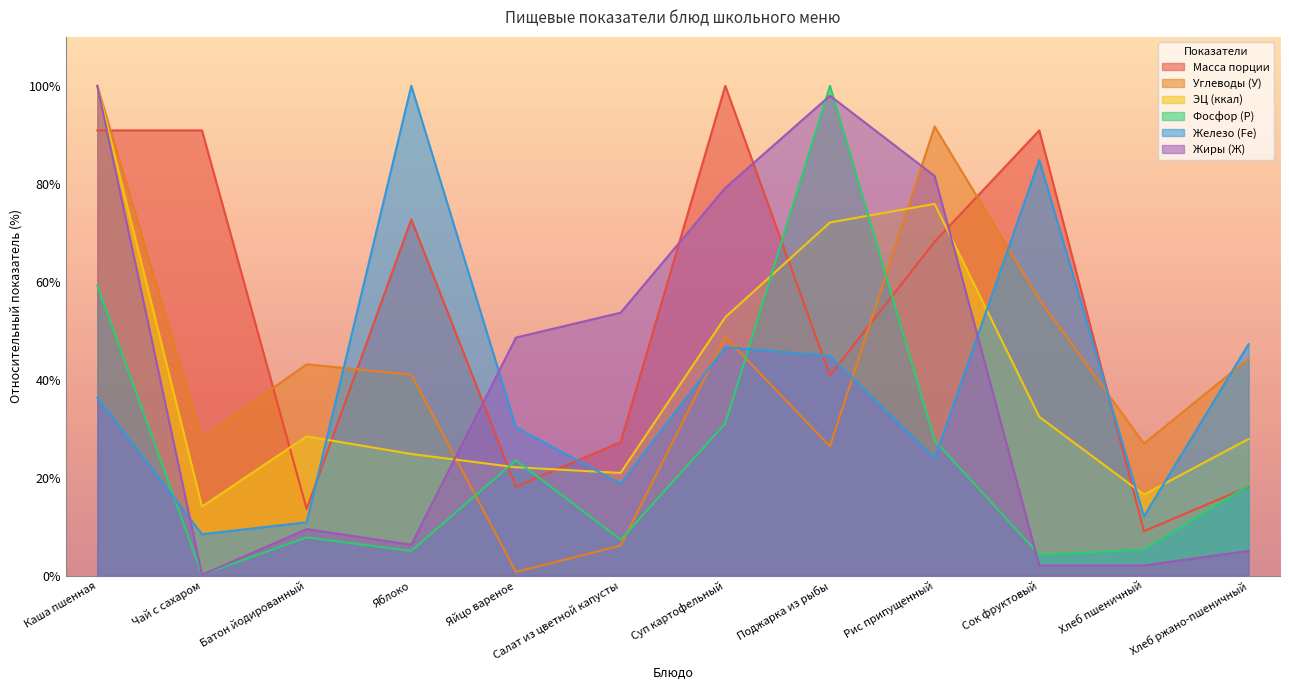

True or false: Масса порции has a value of 4.5 at Батон йодированный.

False